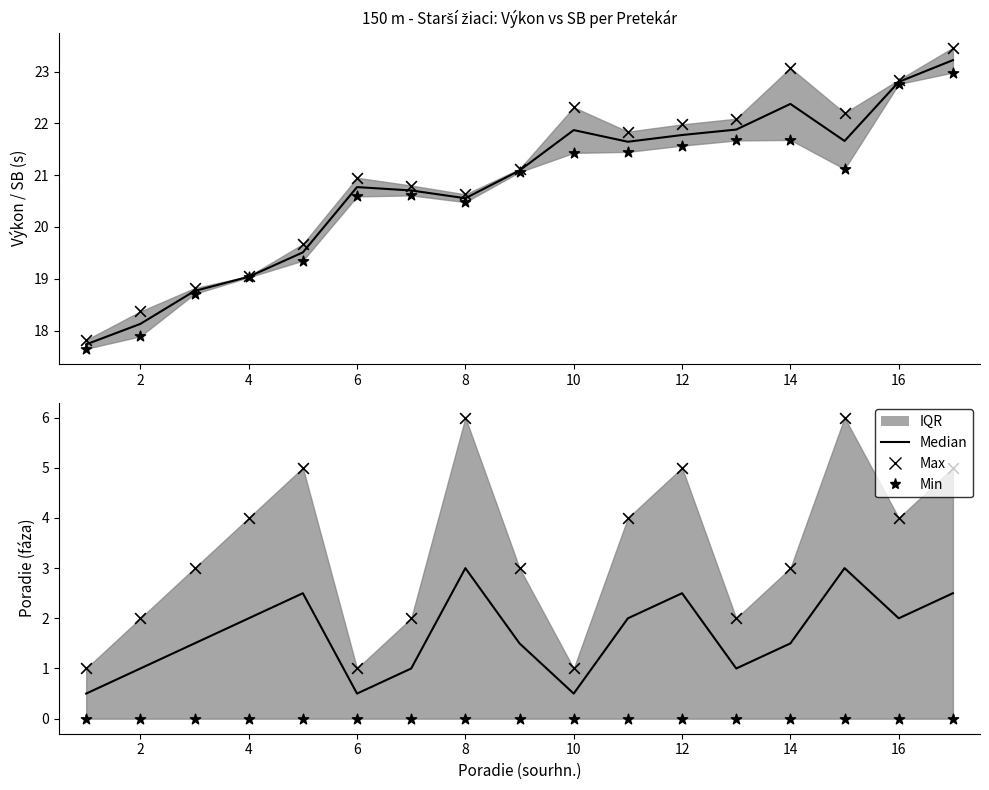

Which series reaches the minimum Y coordinate?

Min